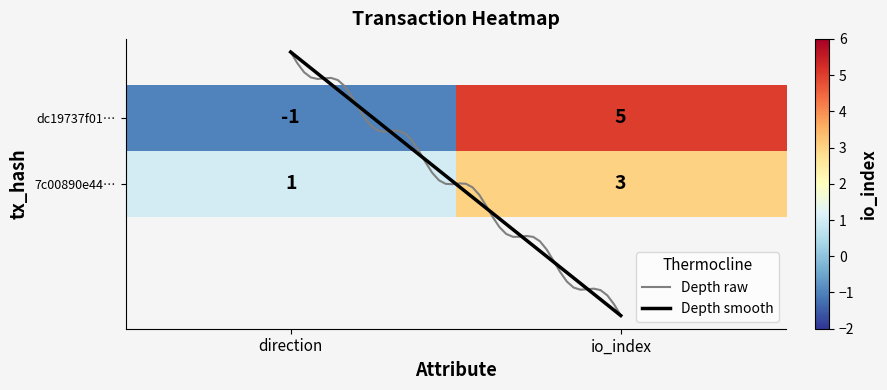

Is it true that dc19737f0130e0e9515aebcf03612390f82b336 equals 5 at 1?

True